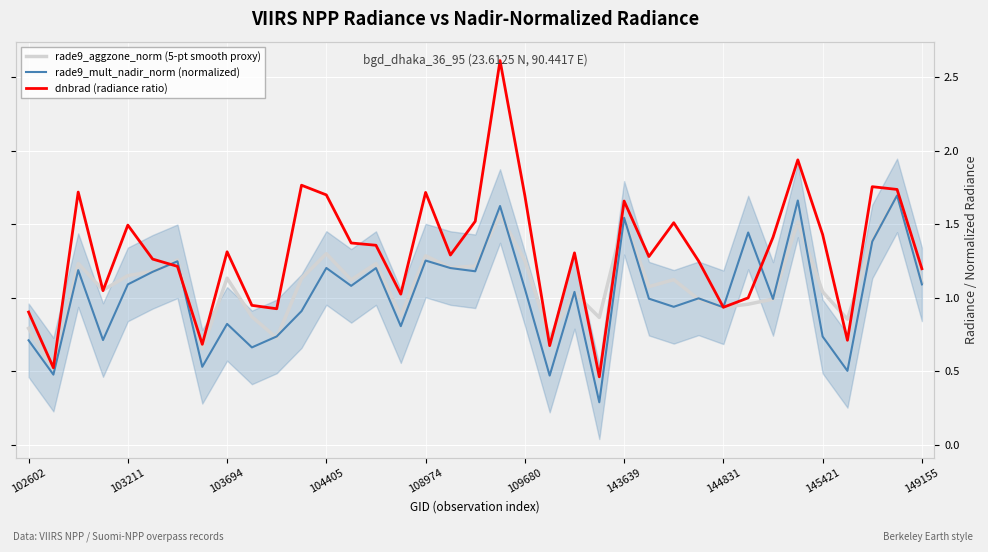

True or false: rade9_aggzone_norm (5-pt smooth proxy) has more than 2 interior local peaks.

True